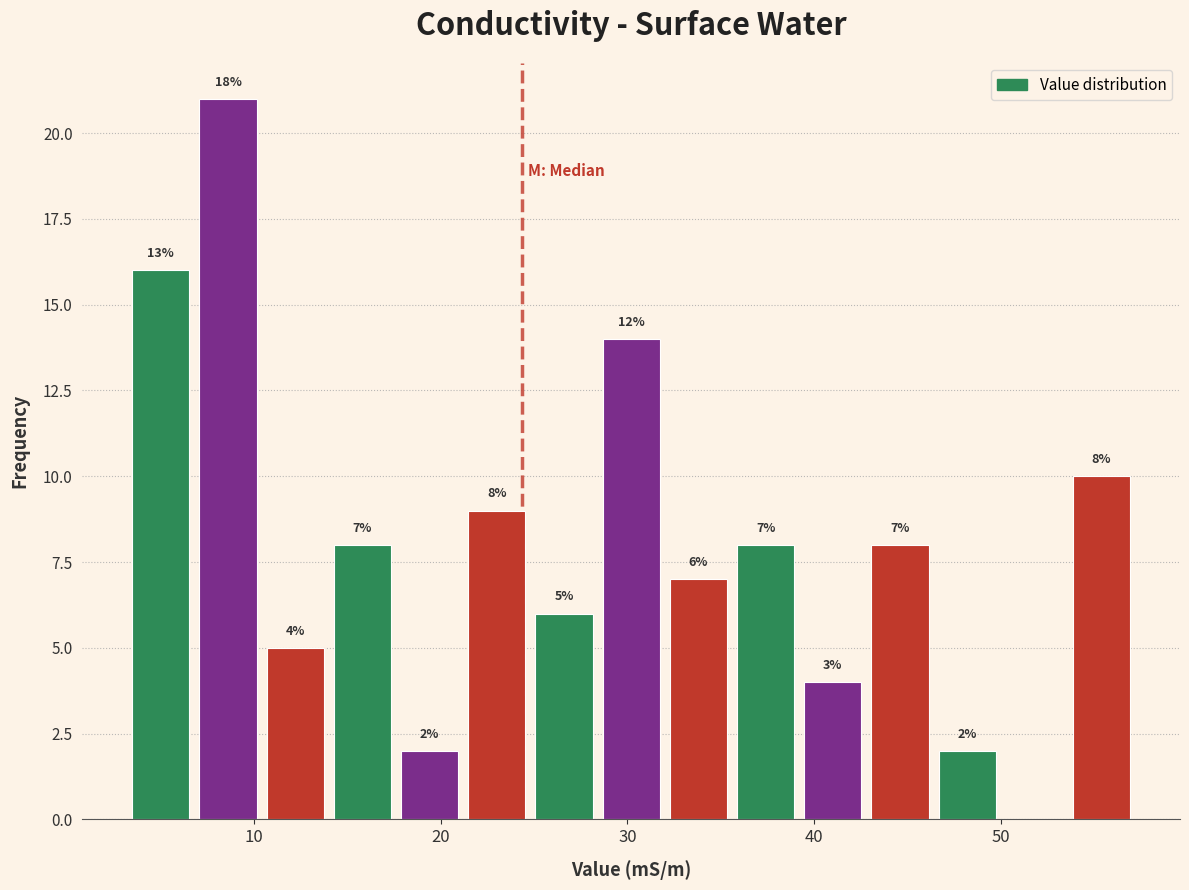

Read against the x-axis, roughly where is the centre of the tallest bar?

9